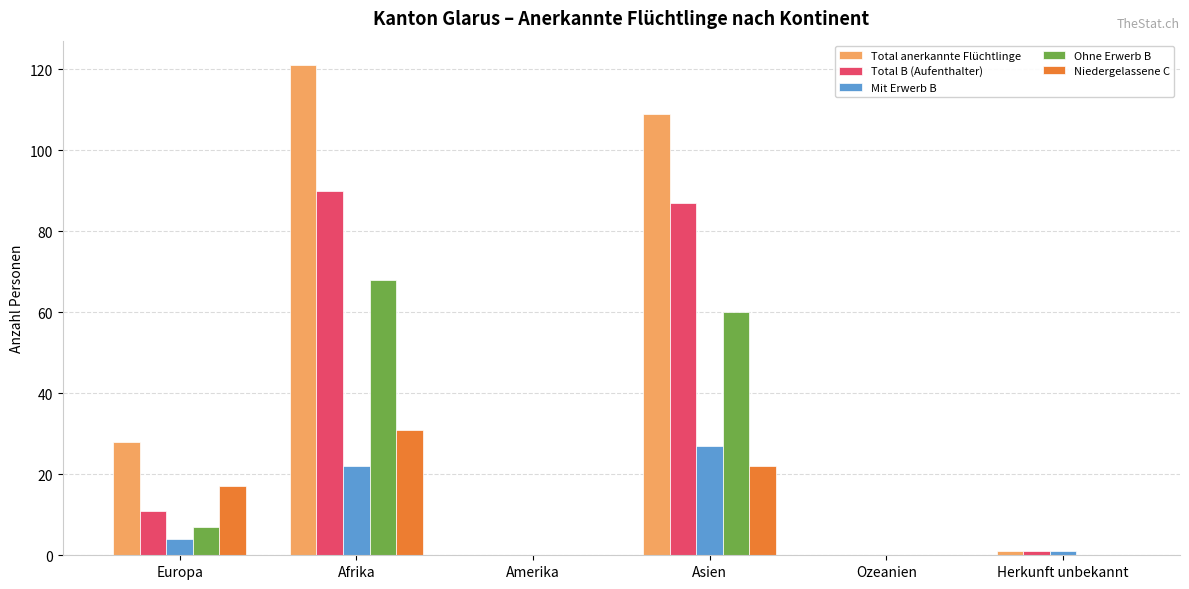

How many groups of bars are there?

6